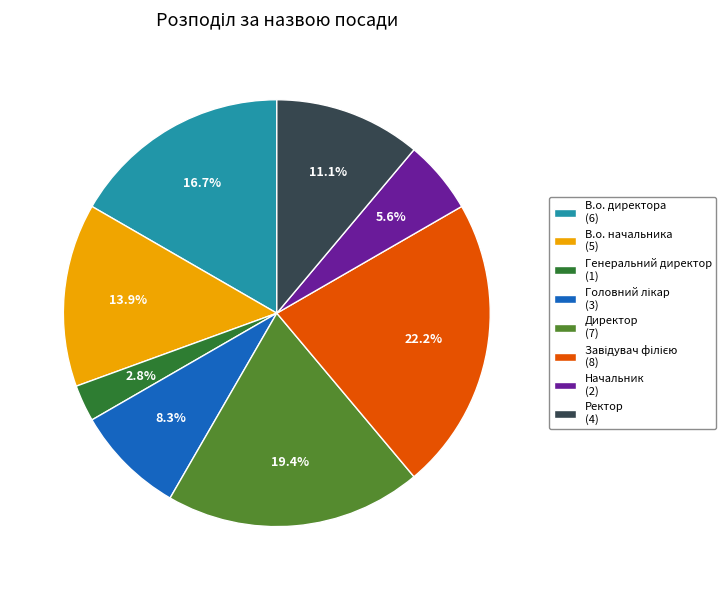

To the nearest percent, what is the average slice percentage?

12%